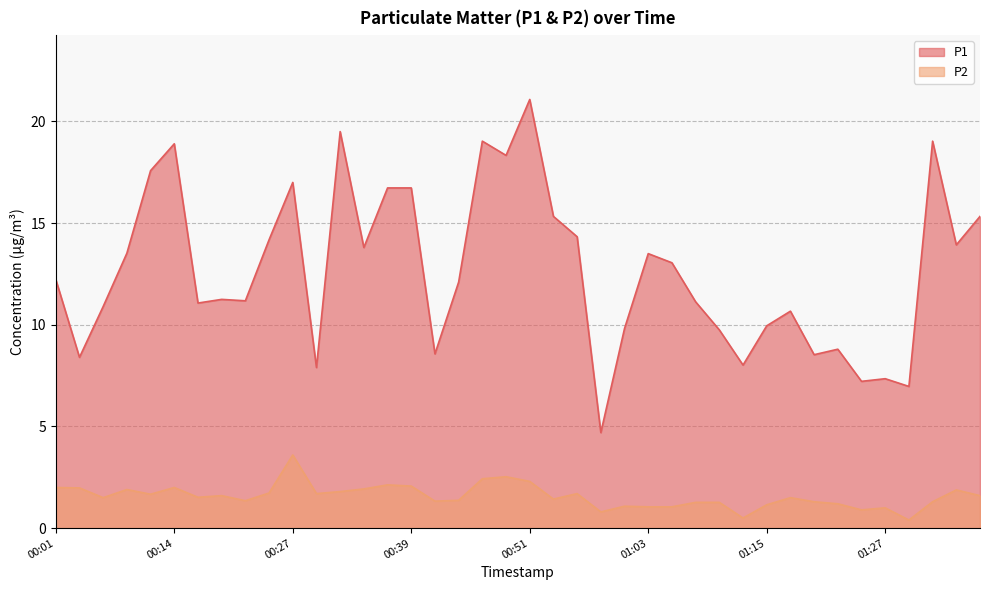

What is the total value across all series at 00:08?

15.4